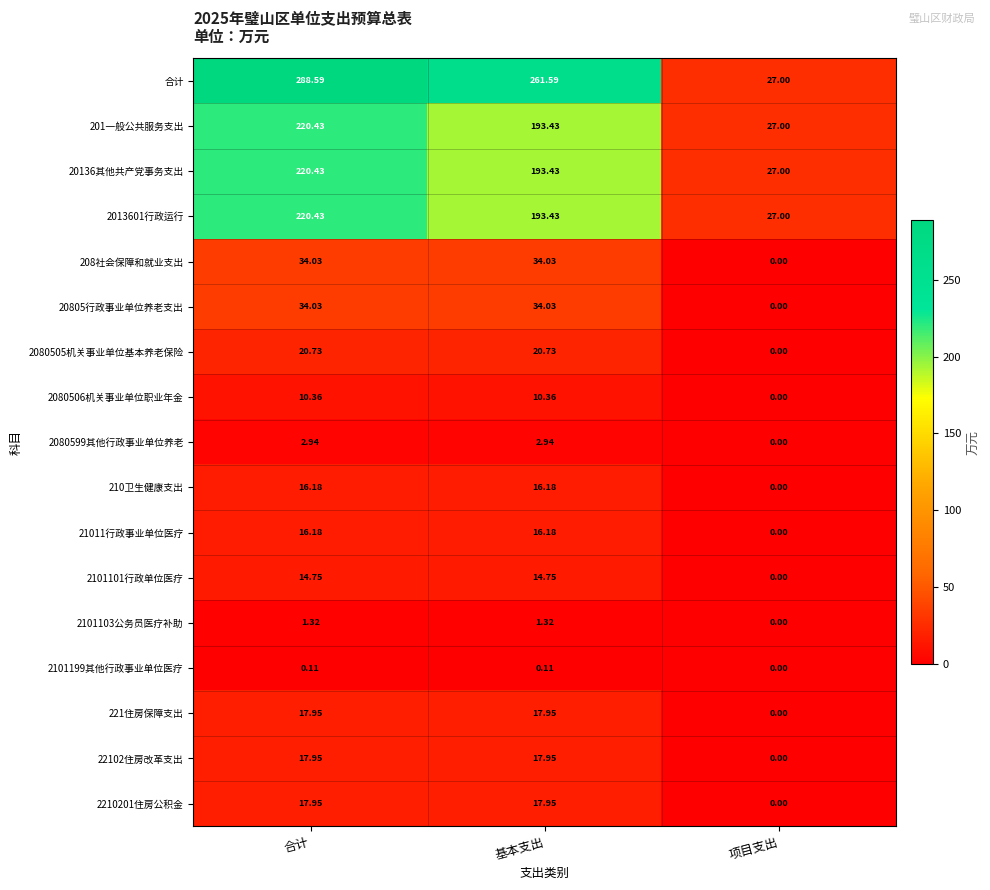

Which series has the largest total across all categories?

合计